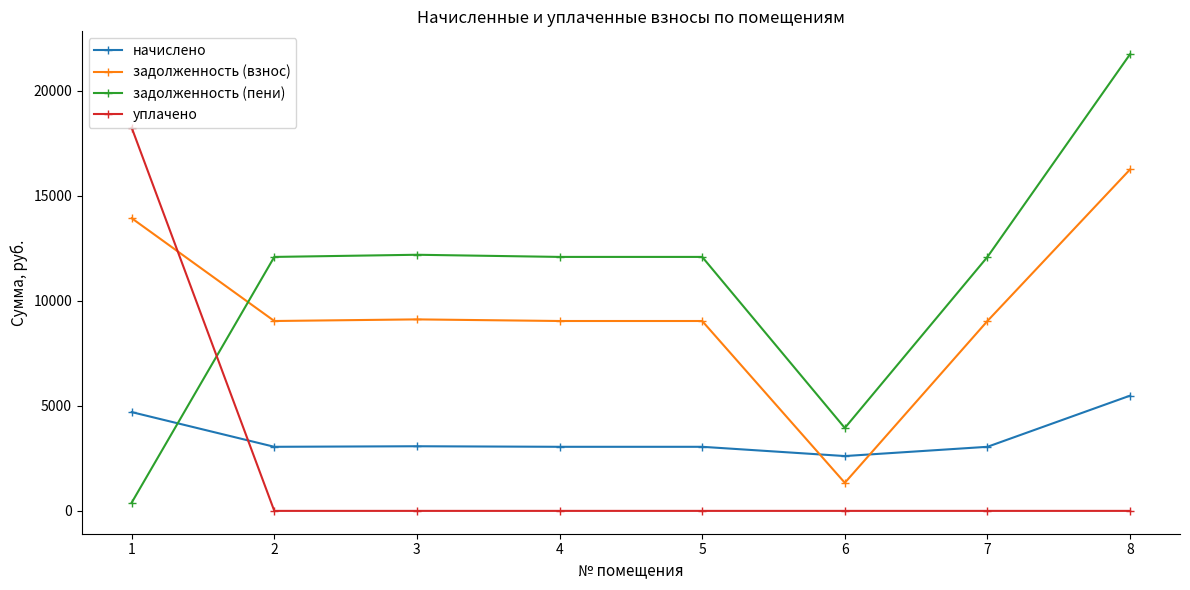

What are all the series names shown in the legend?

начислено, задолженность (взнос), задолженность (пени), уплачено